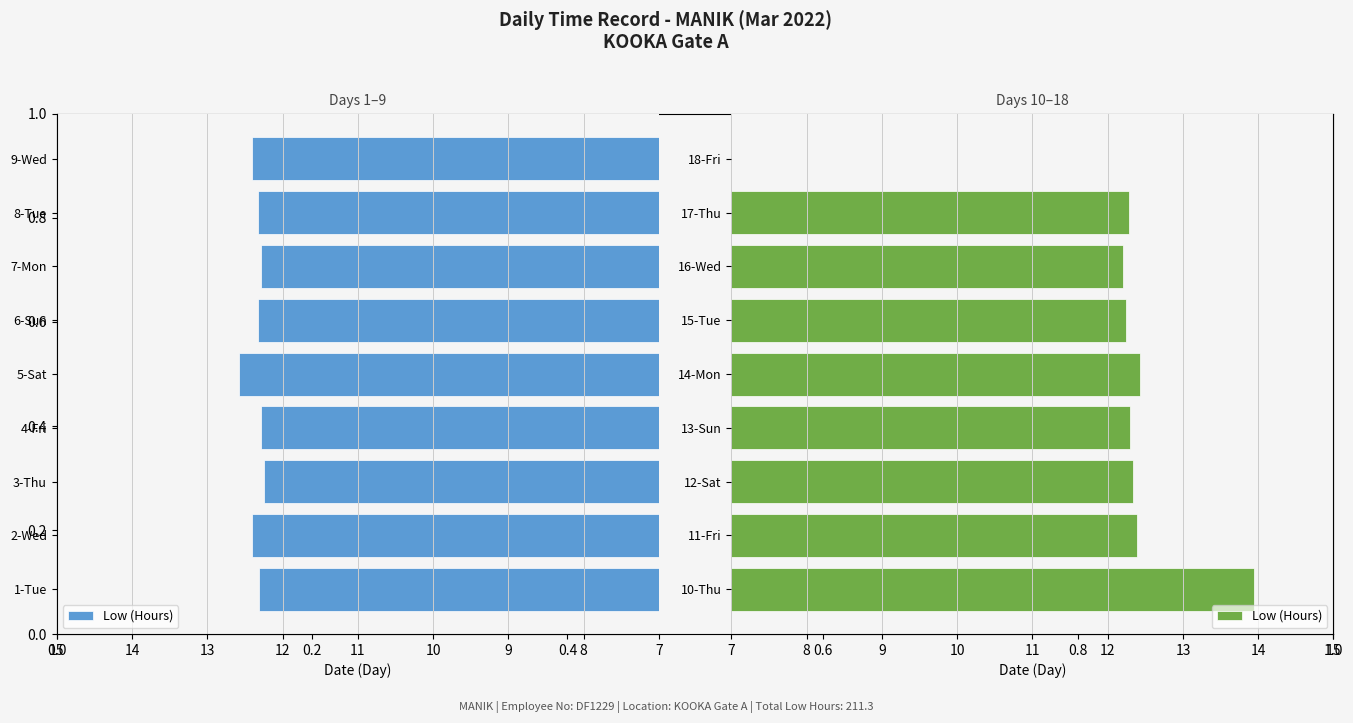

What is the value of the 1st bar from the left?

13.9